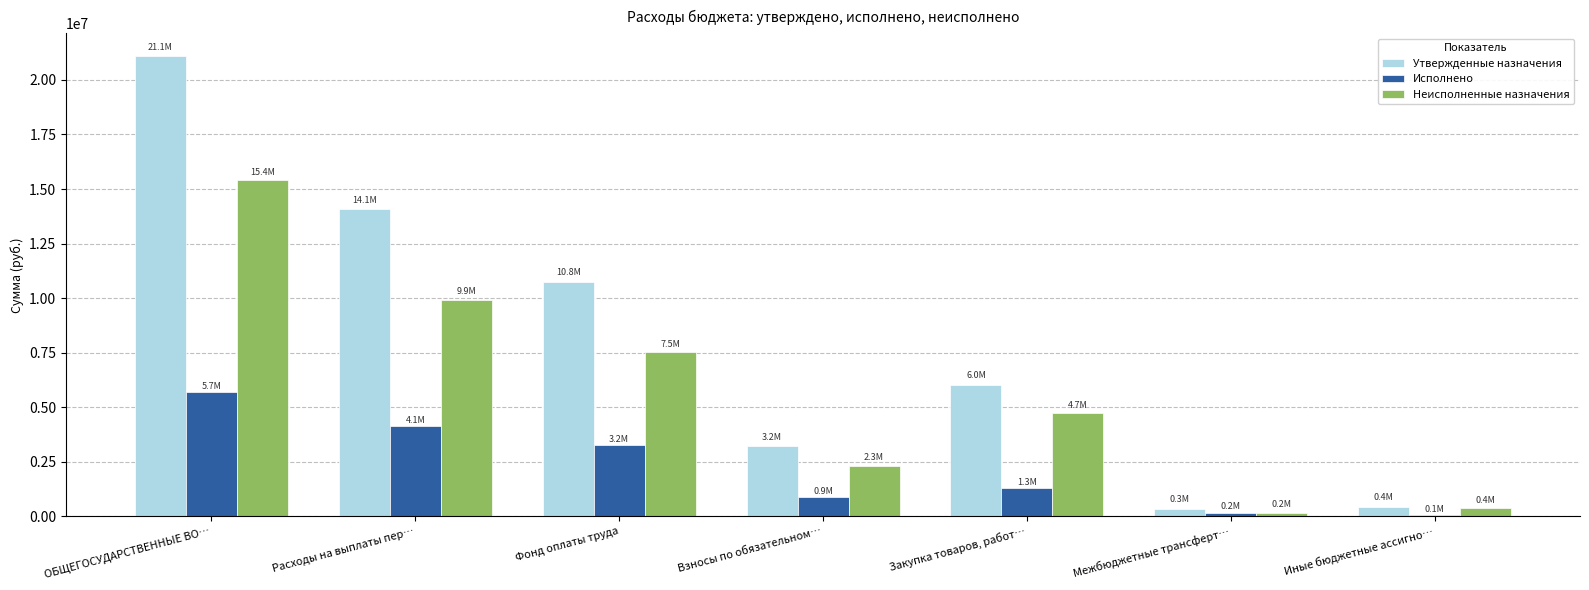

What is the greatest value displayed?

21079220.0